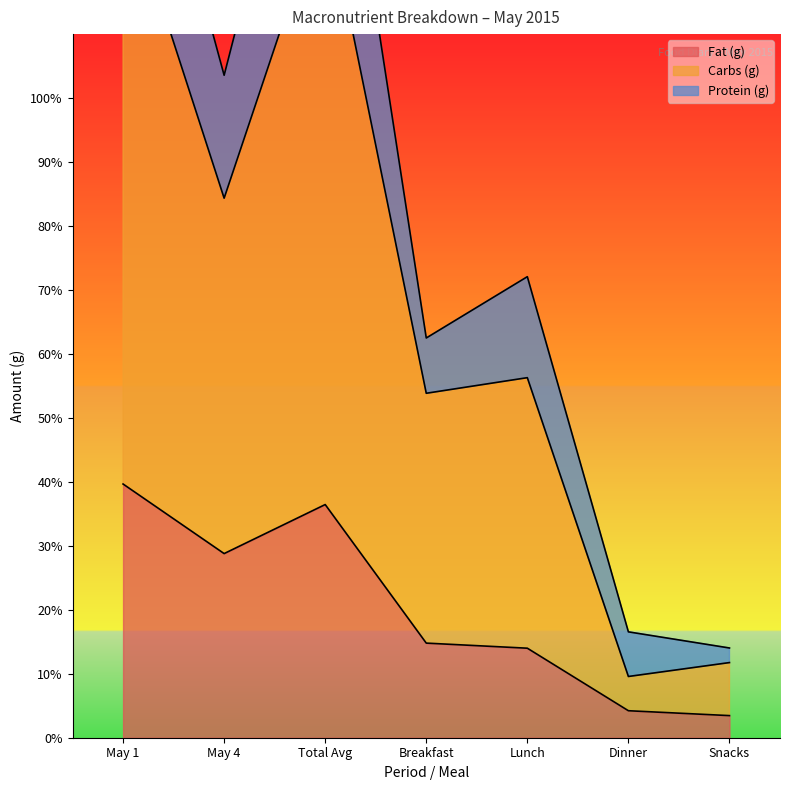

What is the value of the Fat (g) point at the 1st from the left?

39.7